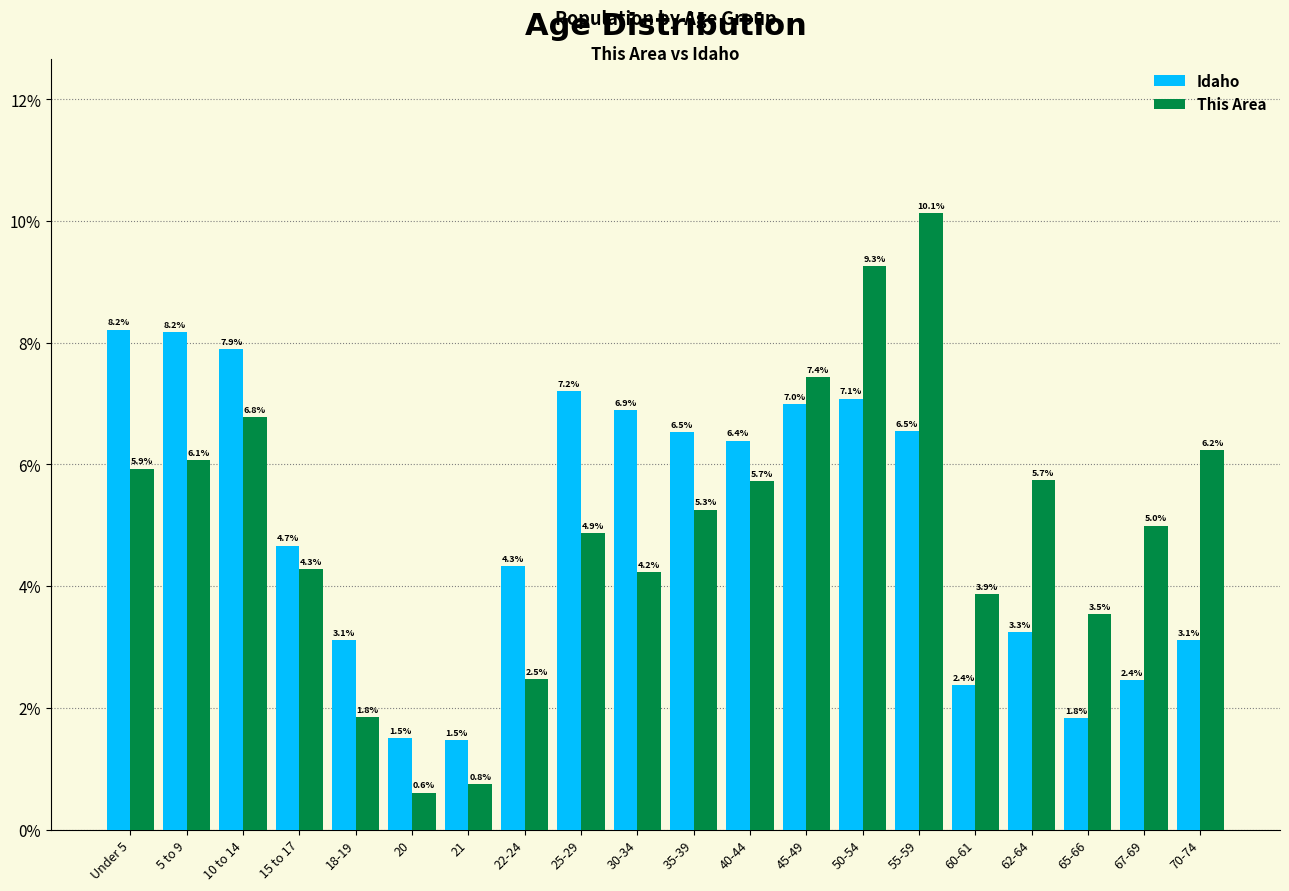

Reading right to left, list all the values displayed in this chart.

Idaho: 3.1	2.4	1.8	3.3	2.4	6.5	7.1	7.0	6.4	6.5	6.9	7.2	4.3	1.5	1.5	3.1	4.7	7.9	8.2	8.2
This Area: 6.2	5.0	3.5	5.7	3.9	10.1	9.3	7.4	5.7	5.3	4.2	4.9	2.5	0.8	0.6	1.8	4.3	6.8	6.1	5.9